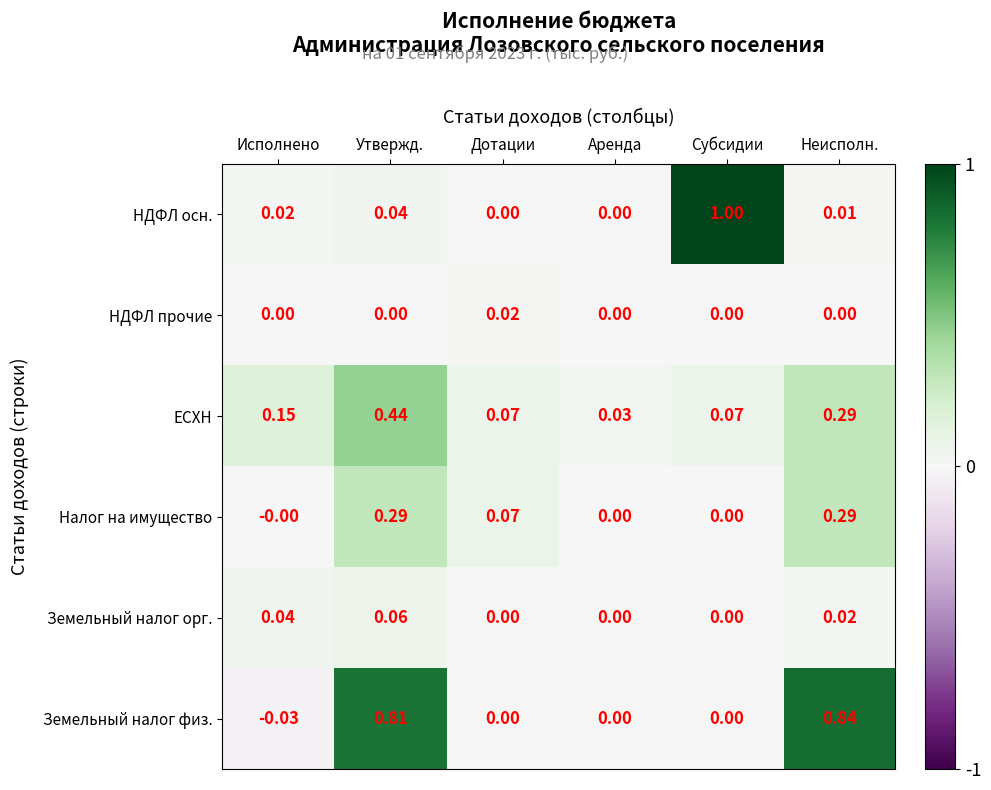

Rank the series by their maximum value, from lowest to highest.

НДФЛ прочие, Земельный налог орг., Налог на имущество, ЕСХН, Земельный налог физ., НДФЛ осн.